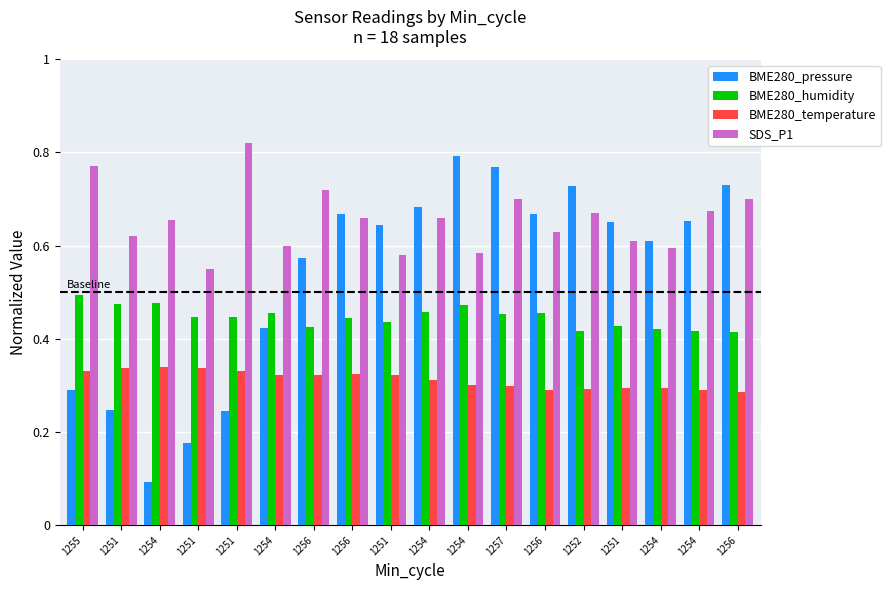

What is the average value of the BME280_humidity series?

0.4